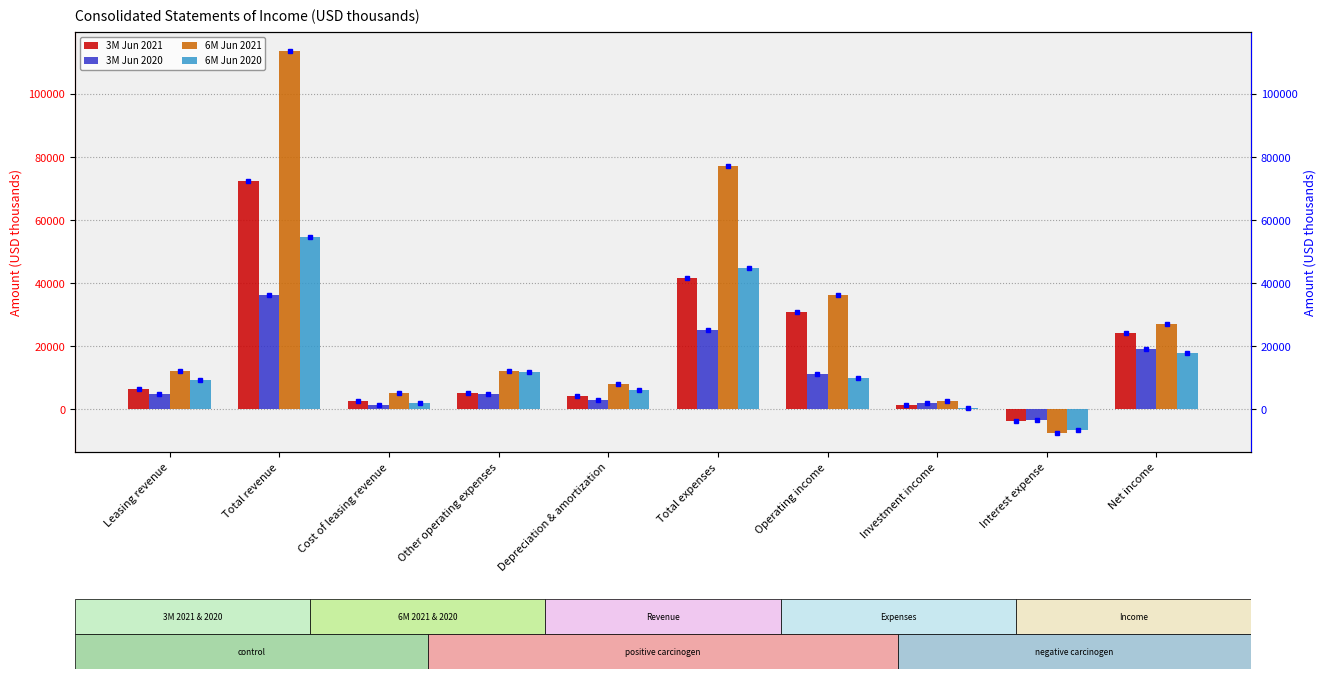

What is the minimum value for 6M Jun 2020?

-6734